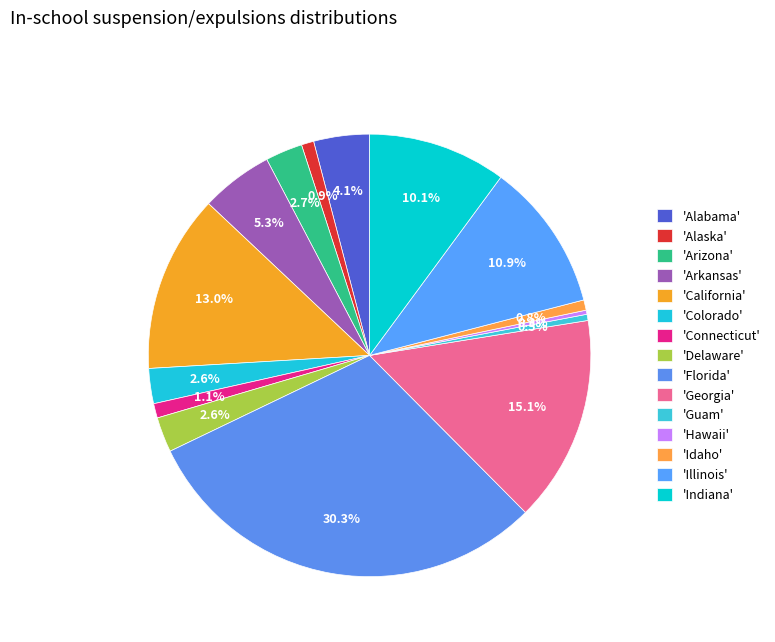

Count the number of slices in the pie.

15